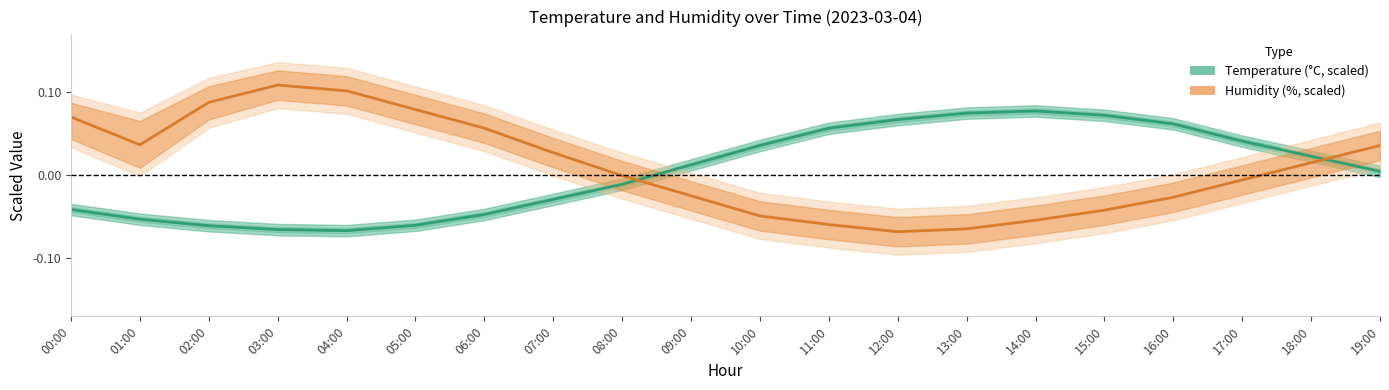

In Temperature, how many points are higher than both neighbors (excluding endpoints)?

1